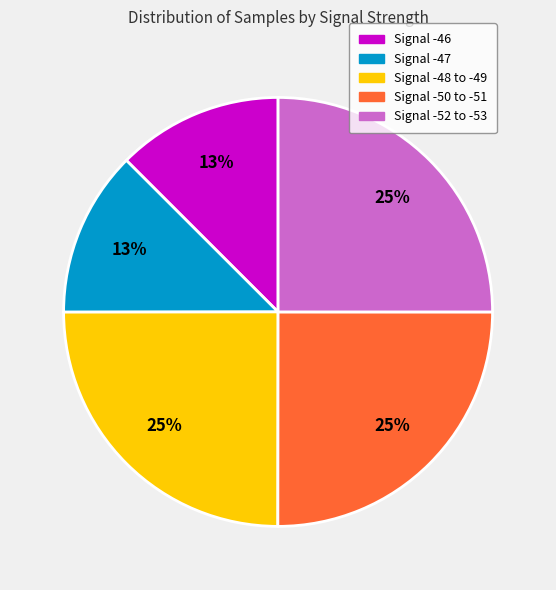

Which has a higher value, Signal -46 or Signal -48 to -49?

Signal -48 to -49